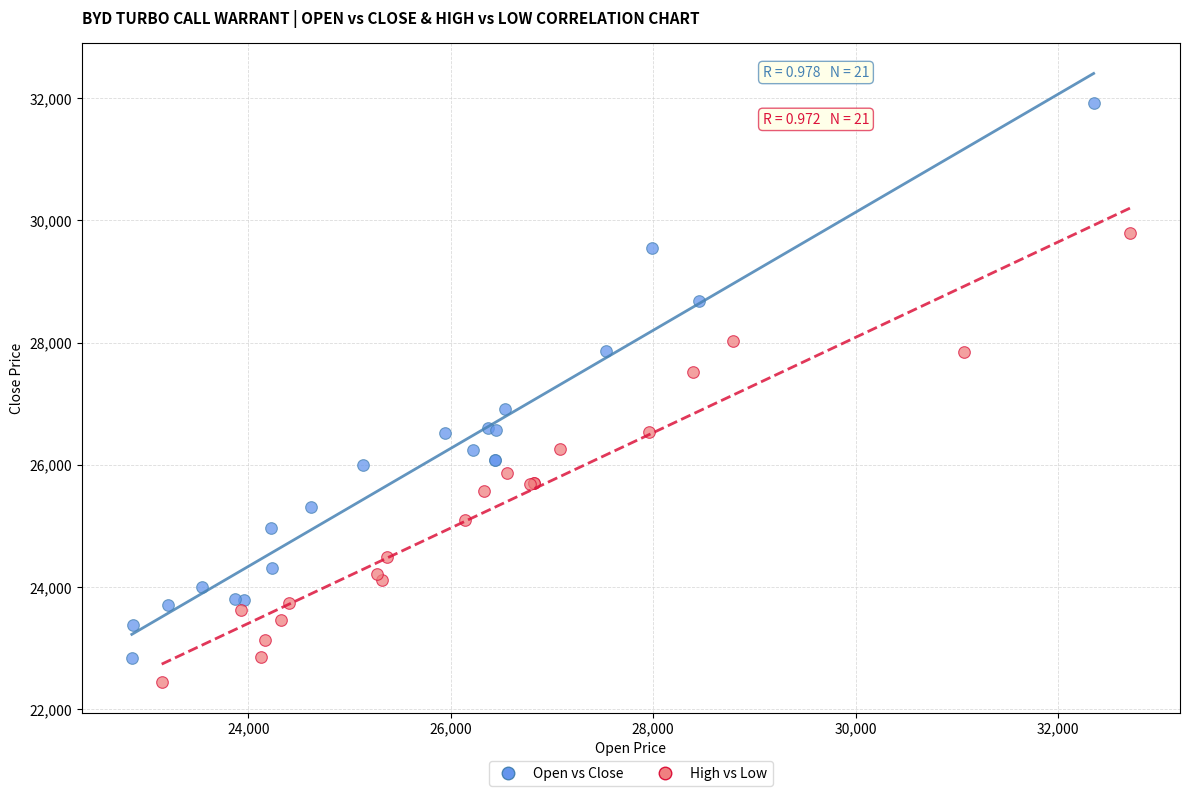

Which series has the widest spread of Y values?

Open vs Close